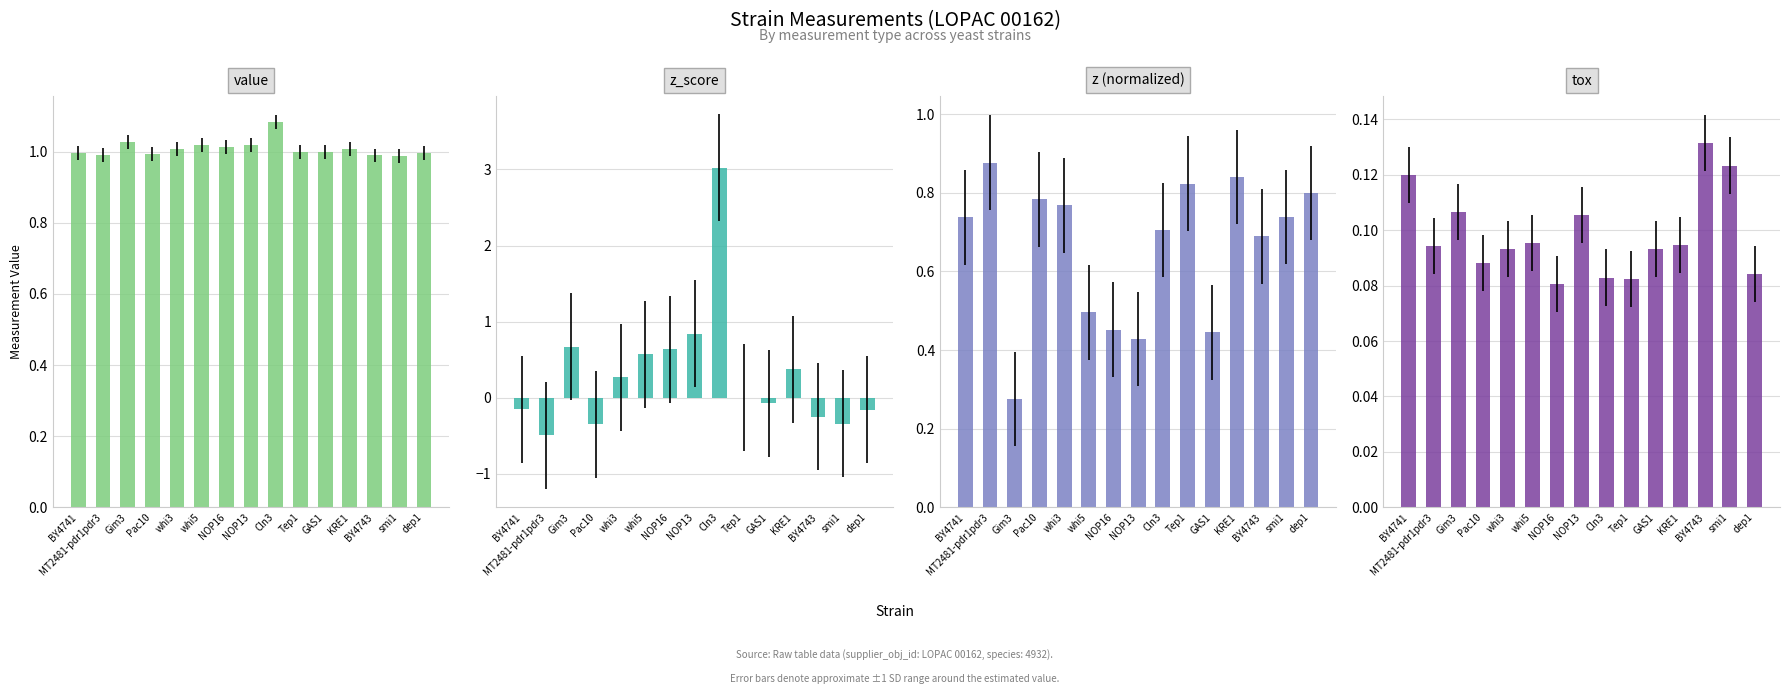

How many data points does each series have?

15